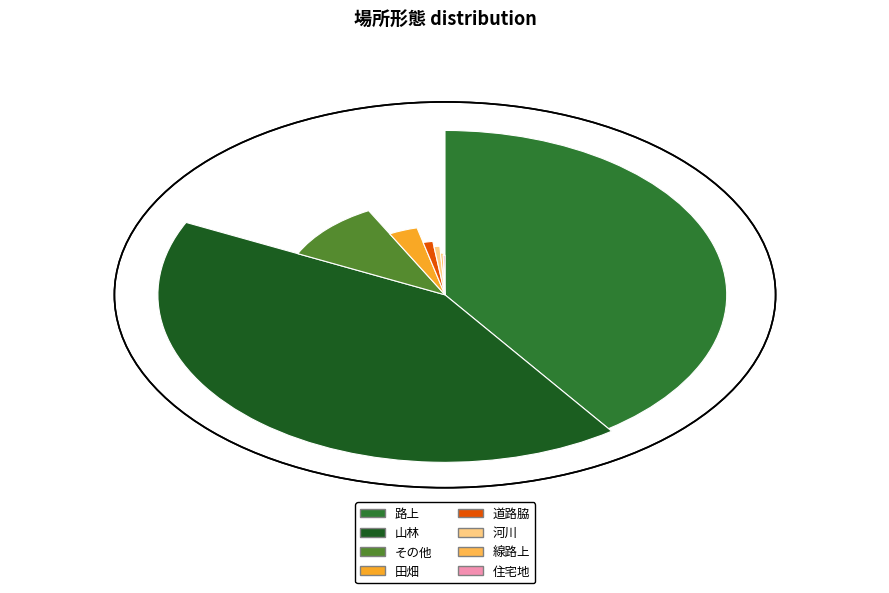

The 線路上 slice represents 6% of the pie. True or false?

False